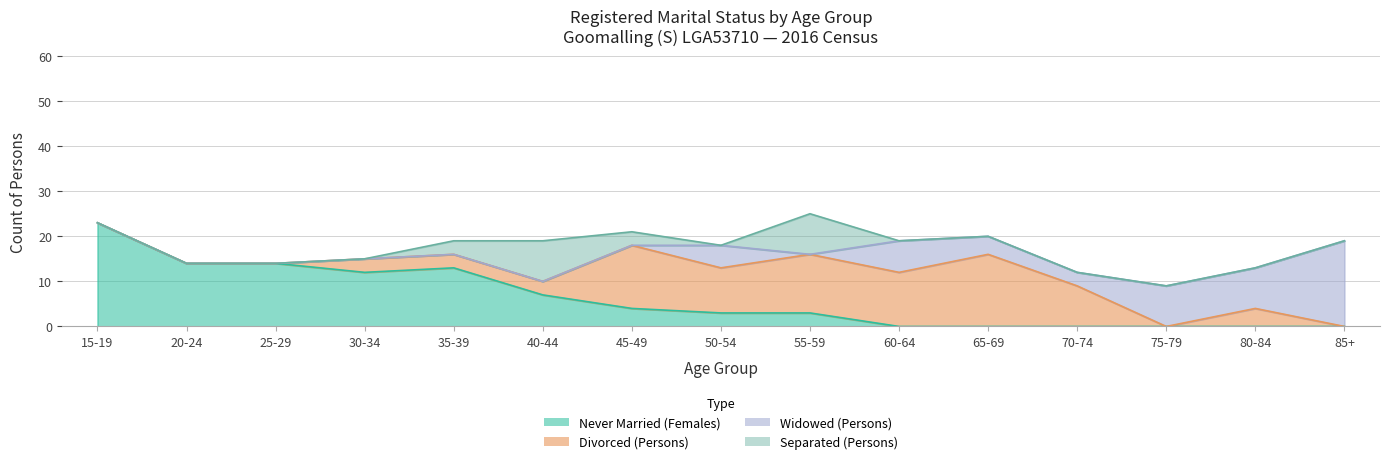

Which category has the lowest value across all series?

60-64